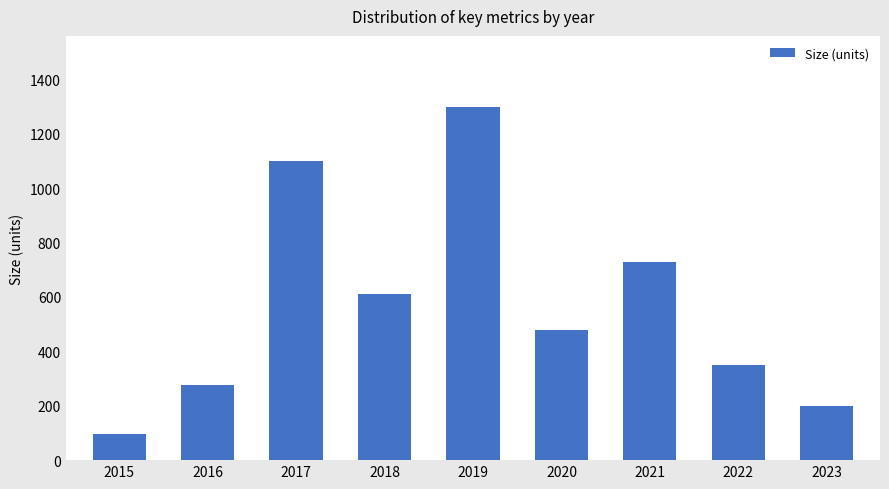

How many values are below 480?

4